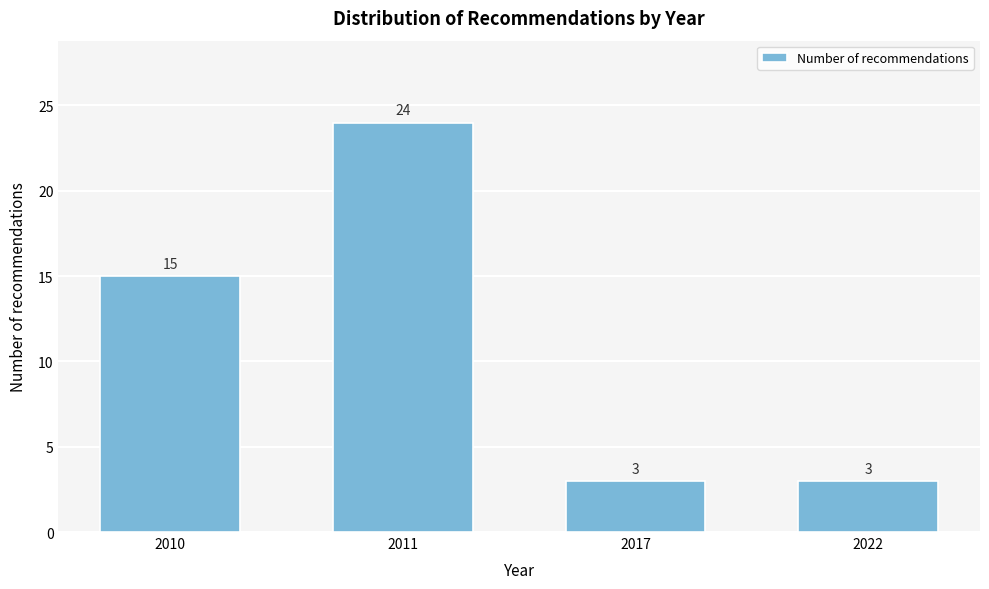

Reading right to left, extract all data points from this chart.

2022=3	2017=3	2011=24	2010=15